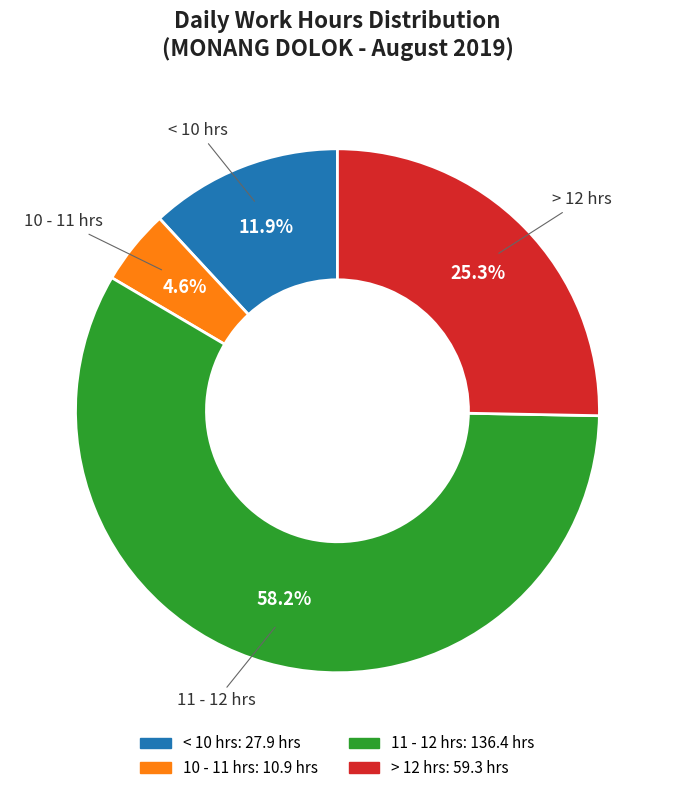

Which slice is the largest?

11 - 12 hrs